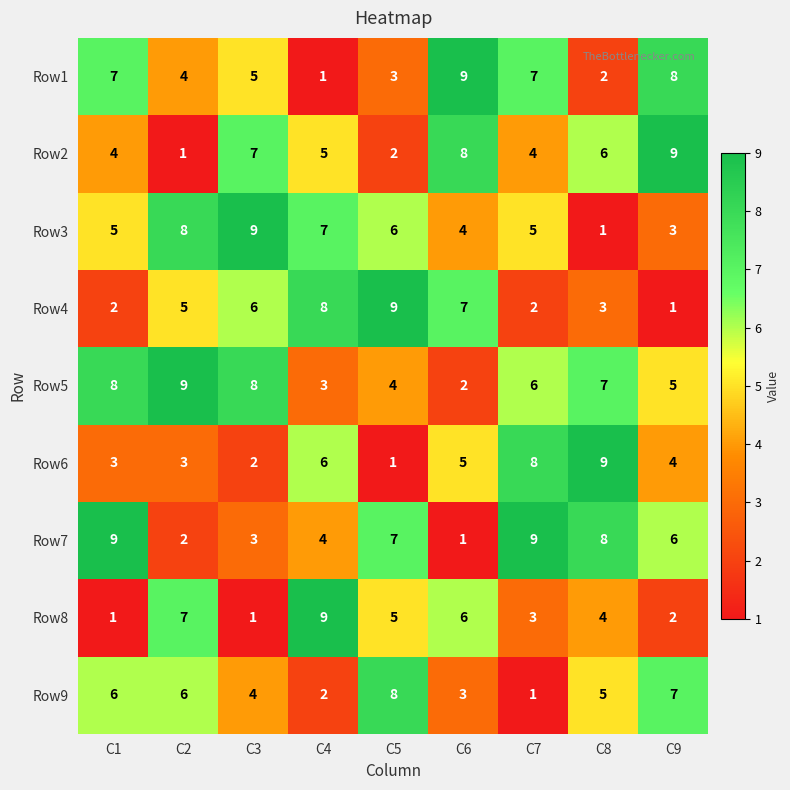

At which label is Row1 closest to 5?

C3